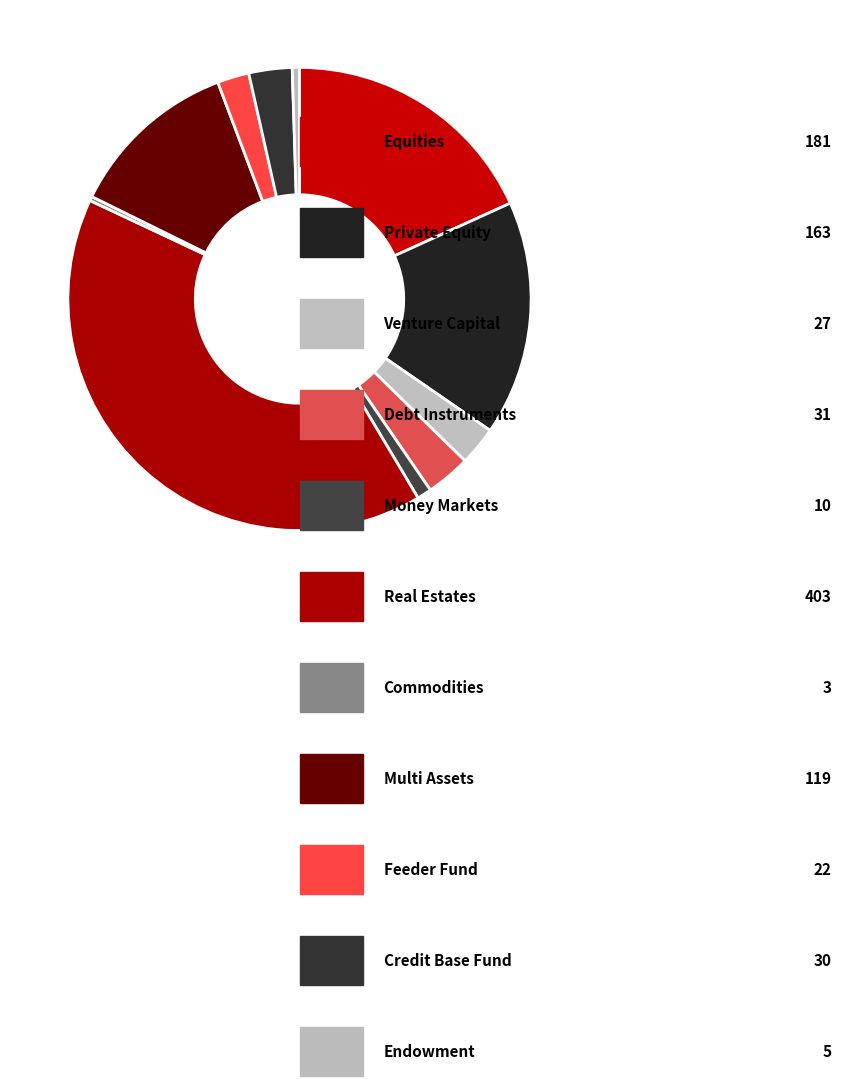

Count the number of slices in the pie.

11